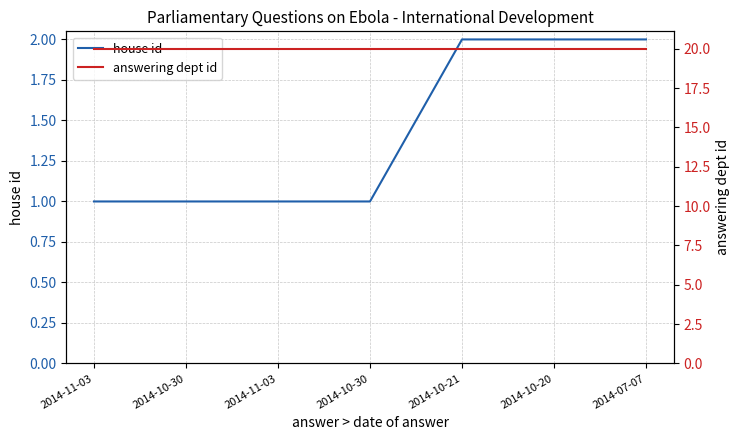

How many distinct data groups are displayed?

2